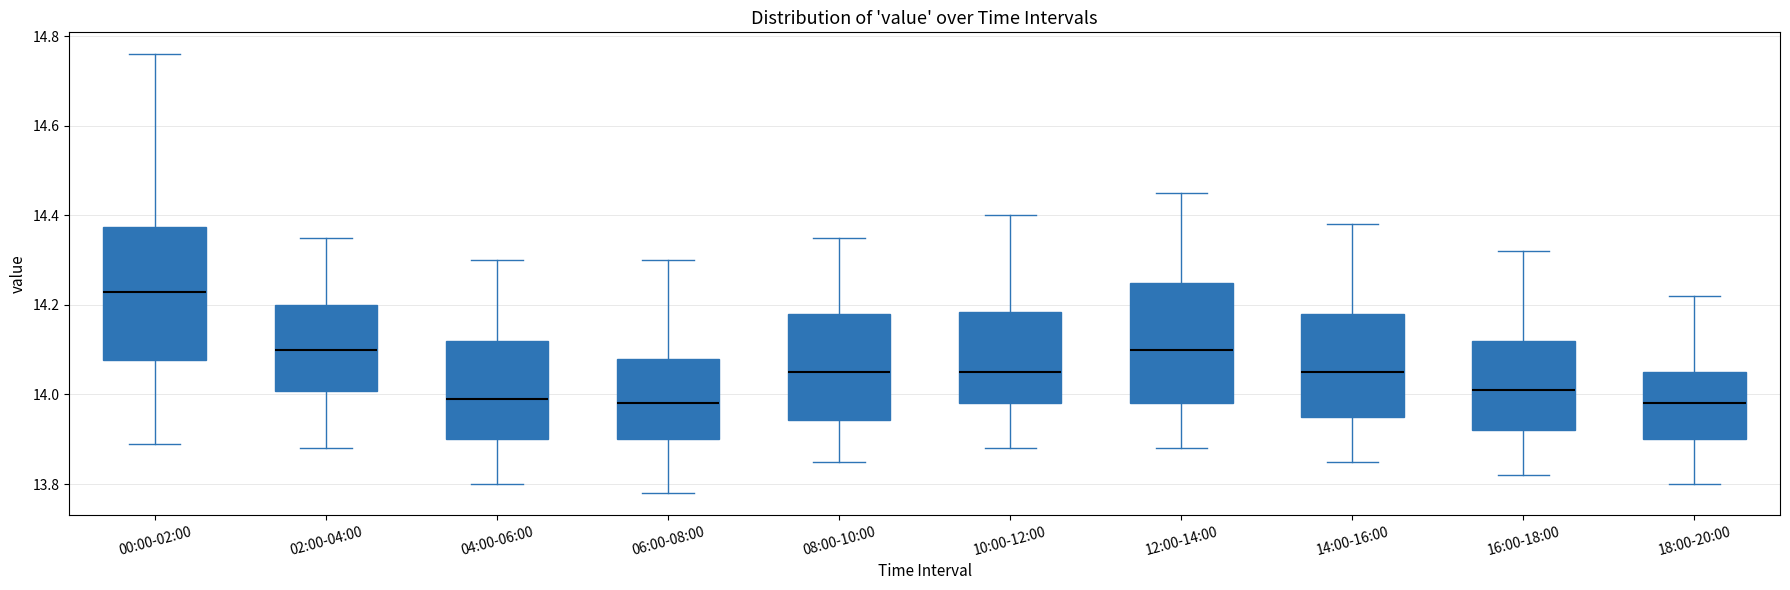

Where is the lower edge of the box for 06:00-08:00 on the y-axis? The values are not printed on the chart, so give them approximately, as read against the axis.

13.90